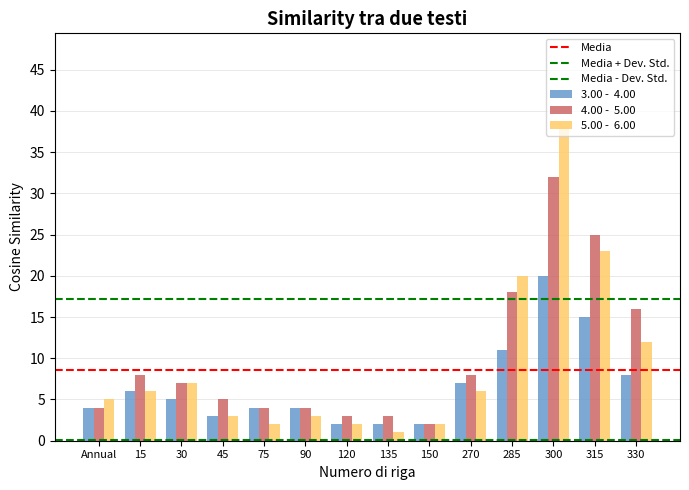

The 5.00 -  6.00 series shows 3 at 45. True or false?

True